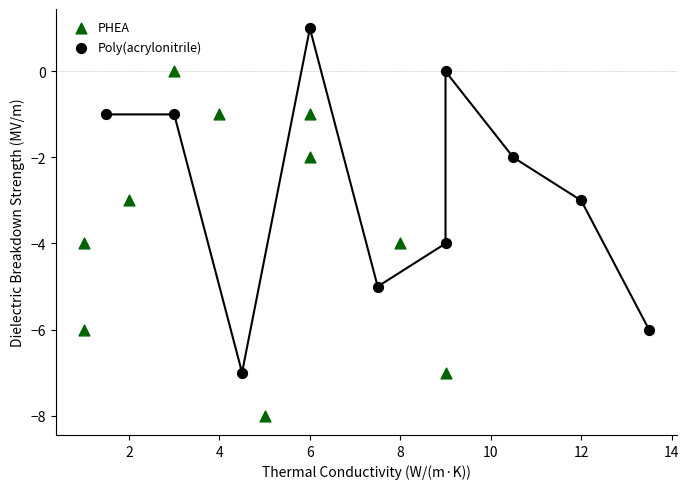

Which series contains the highest Y value?

Poly(acrylonitrile)